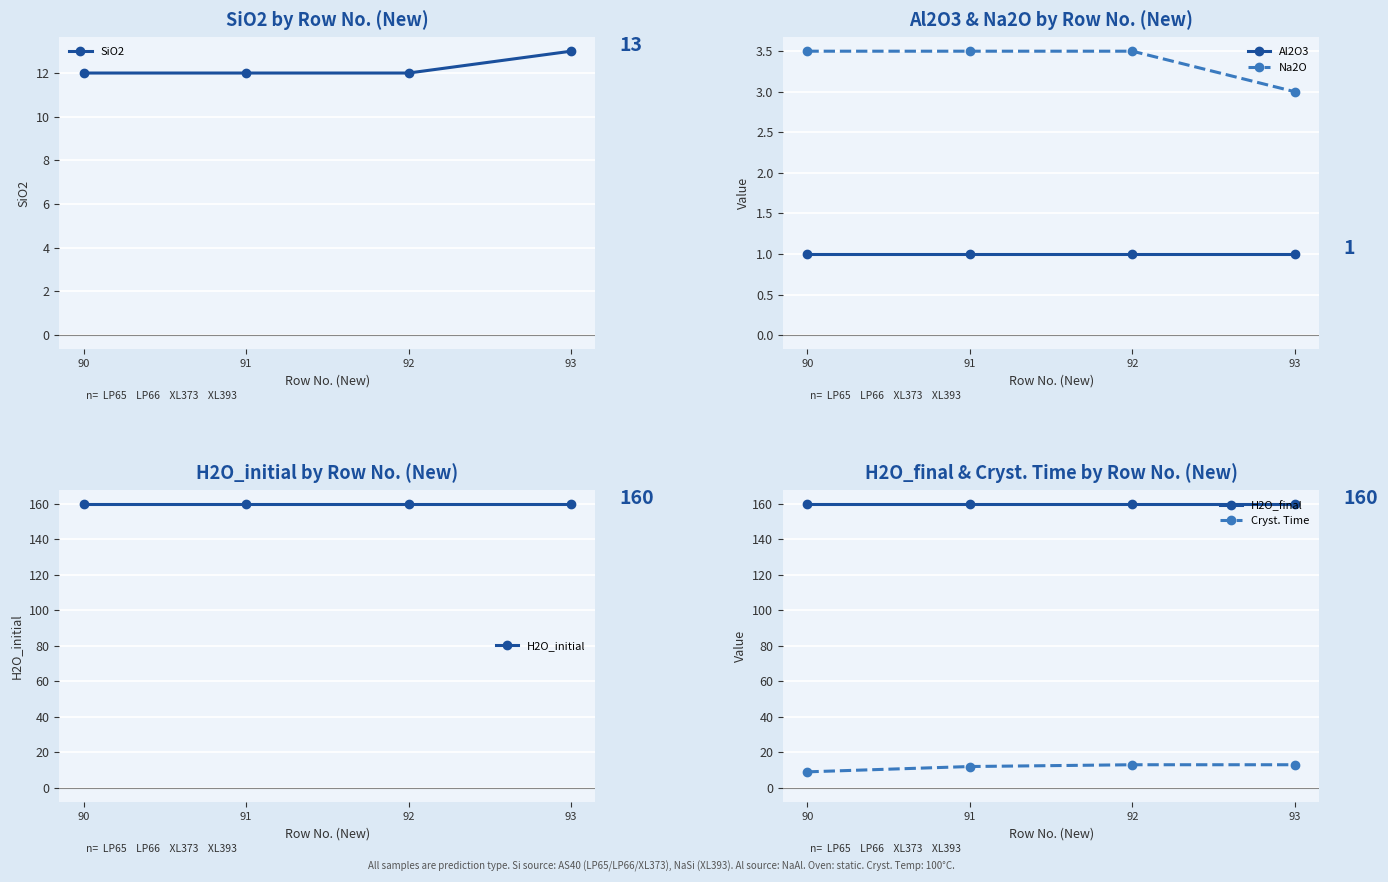

The Cryst. Time series shows 13.6 at 90. True or false?

False